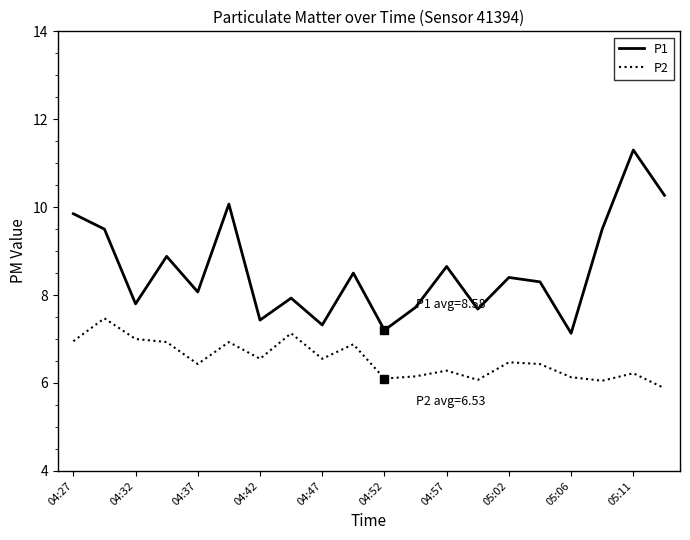

What is the difference between the maximum and minimum values in the P2 series?

1.6